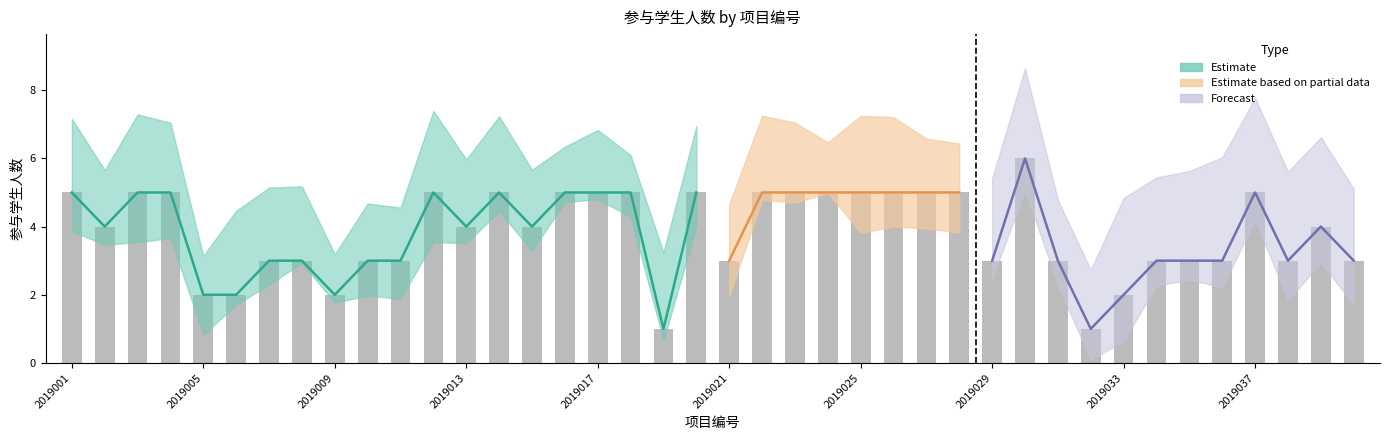

Read the value at 39.

3